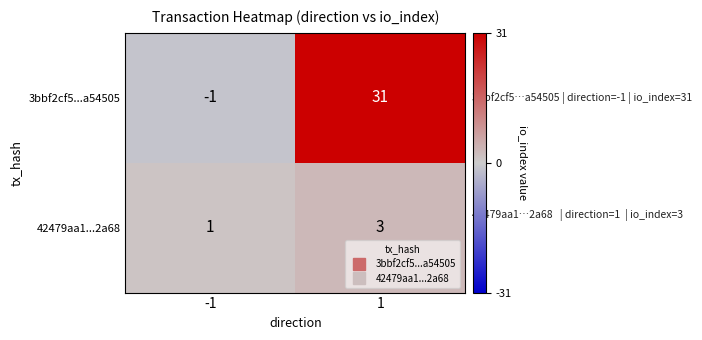

What value does the 42479aa1...2a68 series have at 1?

3